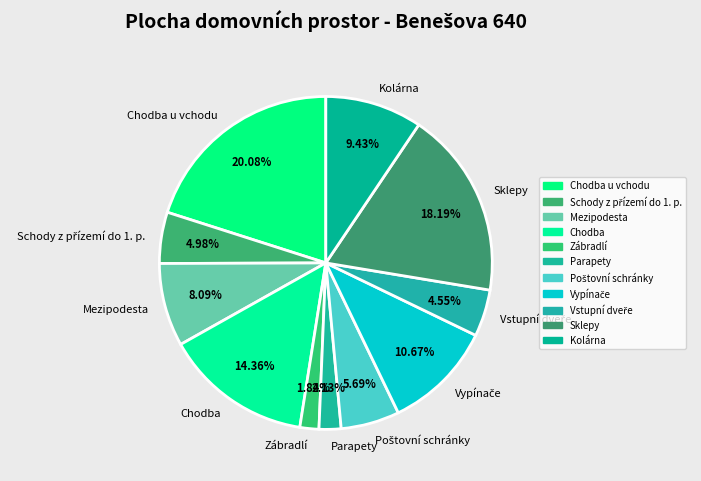

Which has a higher value, Parapety or Chodba u vchodu?

Chodba u vchodu